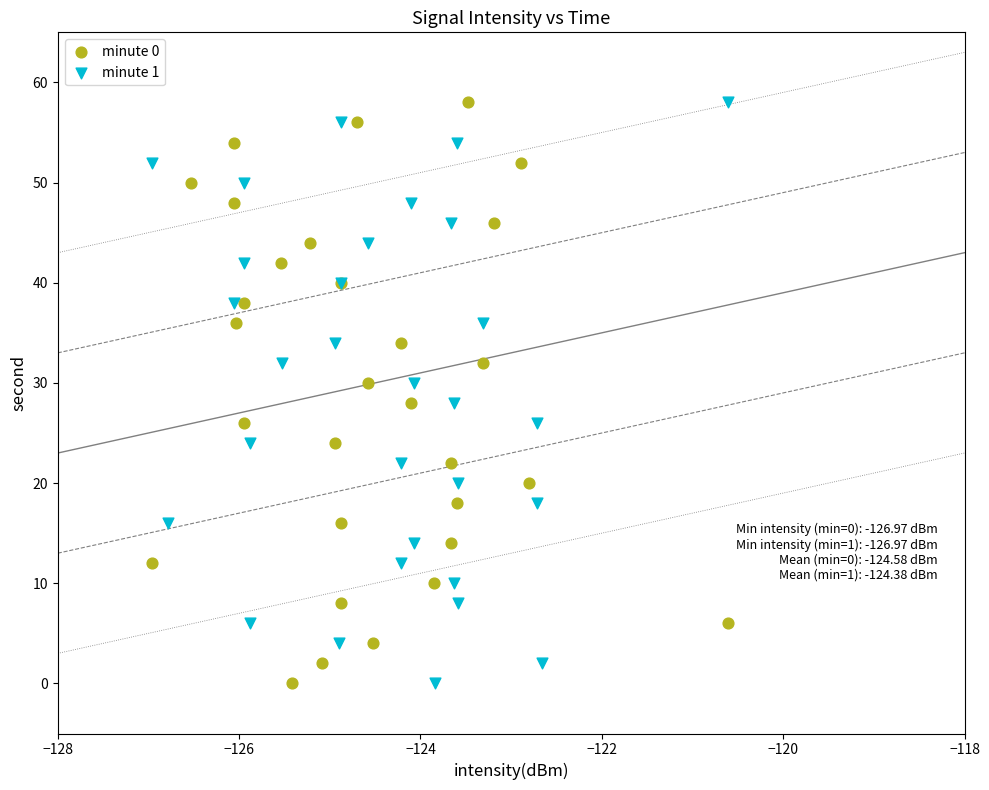

What are all the series names shown in the legend?

minute 0, minute 1